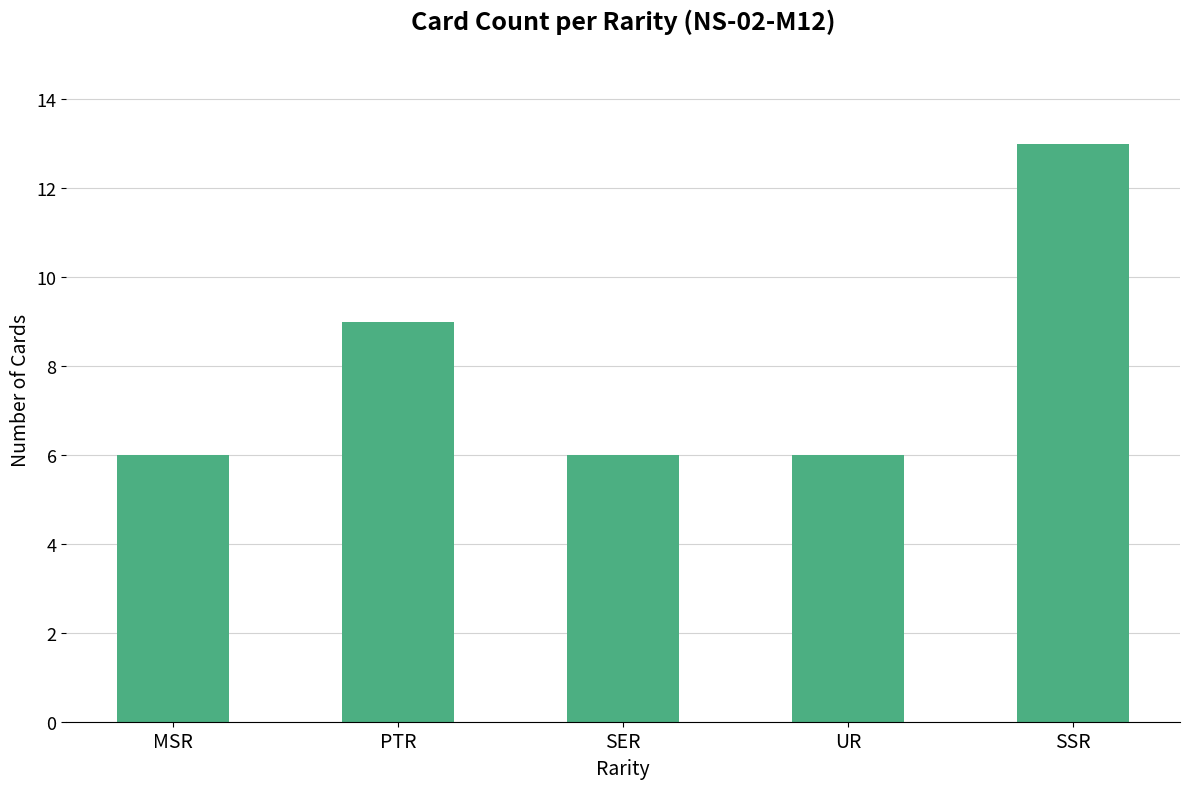

Reading left to right, extract all data points from this chart.

6	9	6	6	13